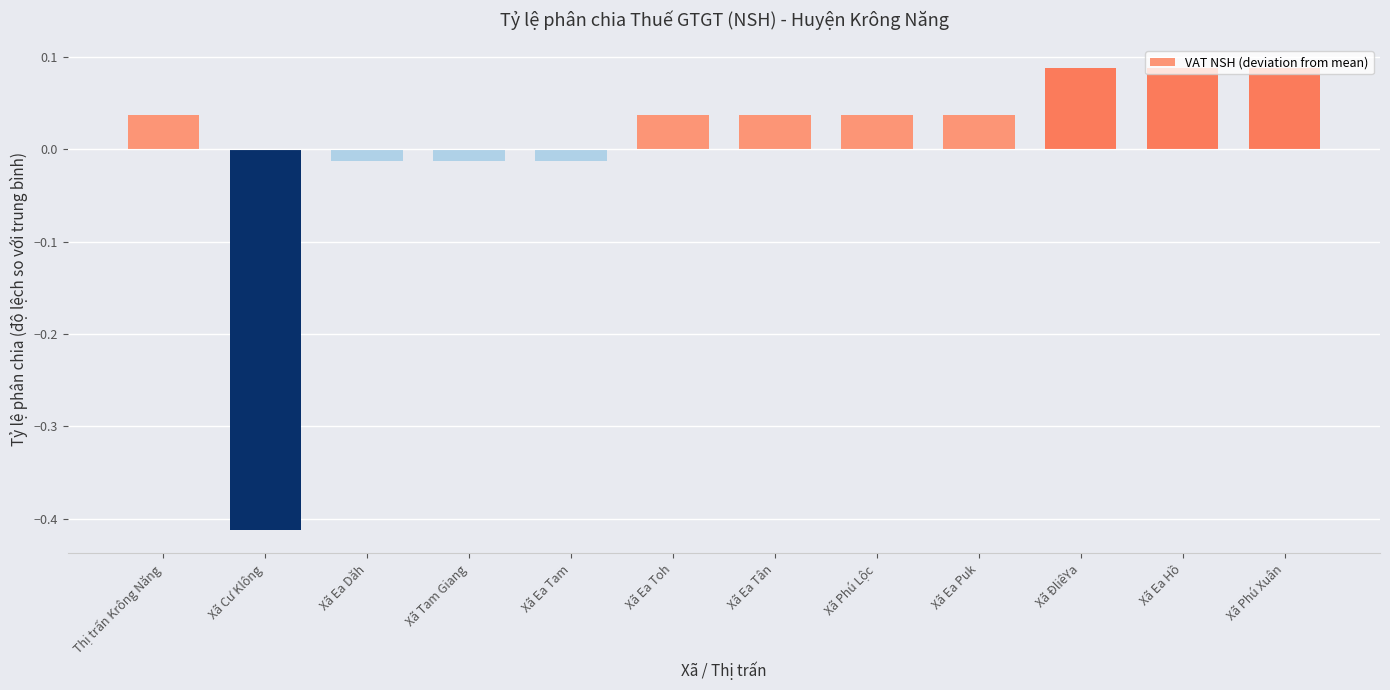

Which category has the lowest value across all series?

Xã Cư Klông